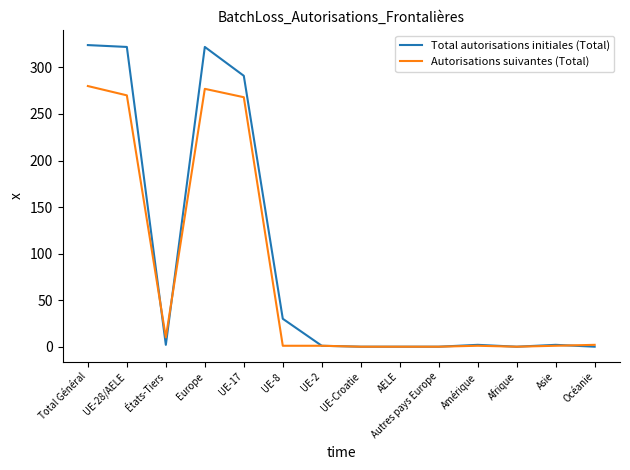

True or false: Total autorisations initiales (Total) has more than 1 points higher than both neighbors.

True